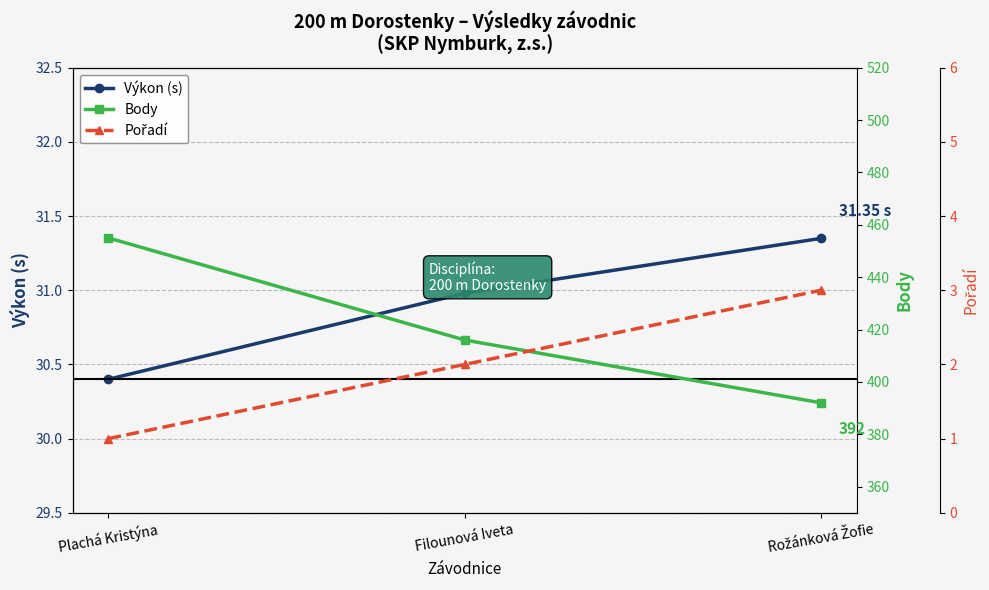

The Výkon (s) series shows 53.7 at Rožánková Žofie. True or false?

False